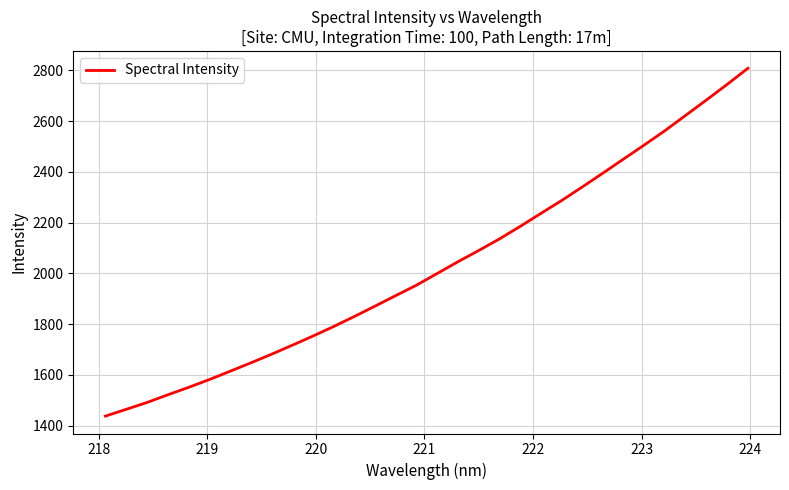

What is the greatest value displayed?

2807.6